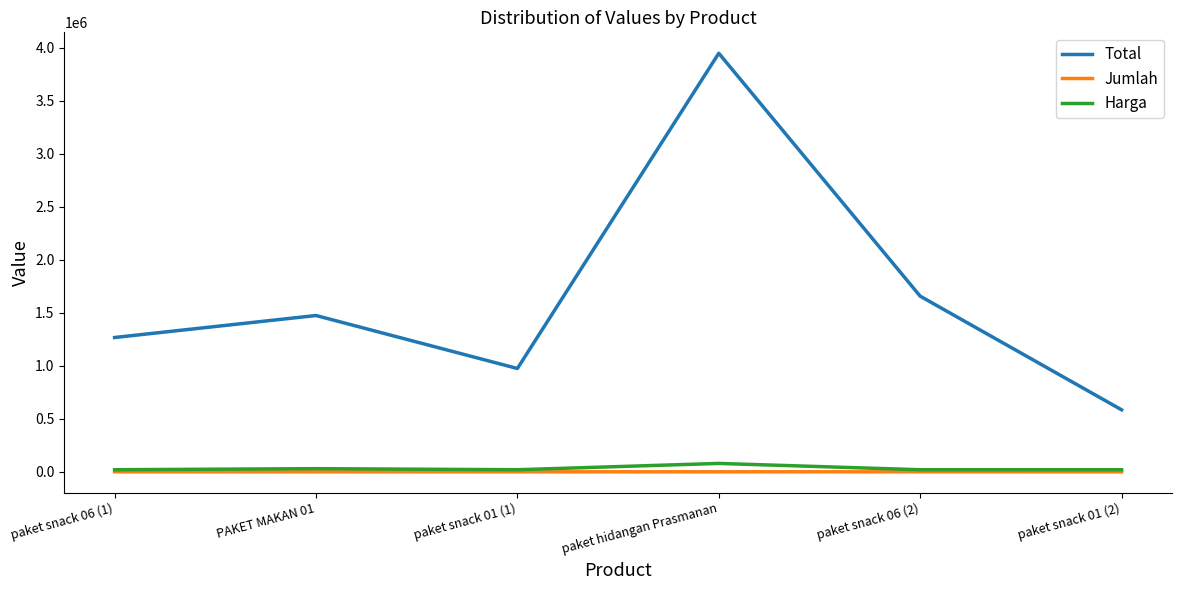

Which series has the largest total across all categories?

Total